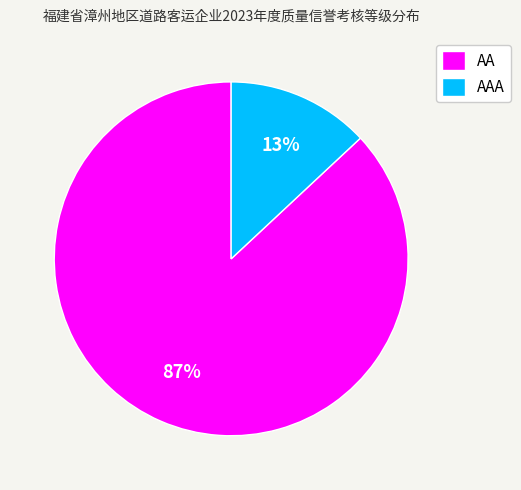

Does AAA account for over 50% of the chart?

No